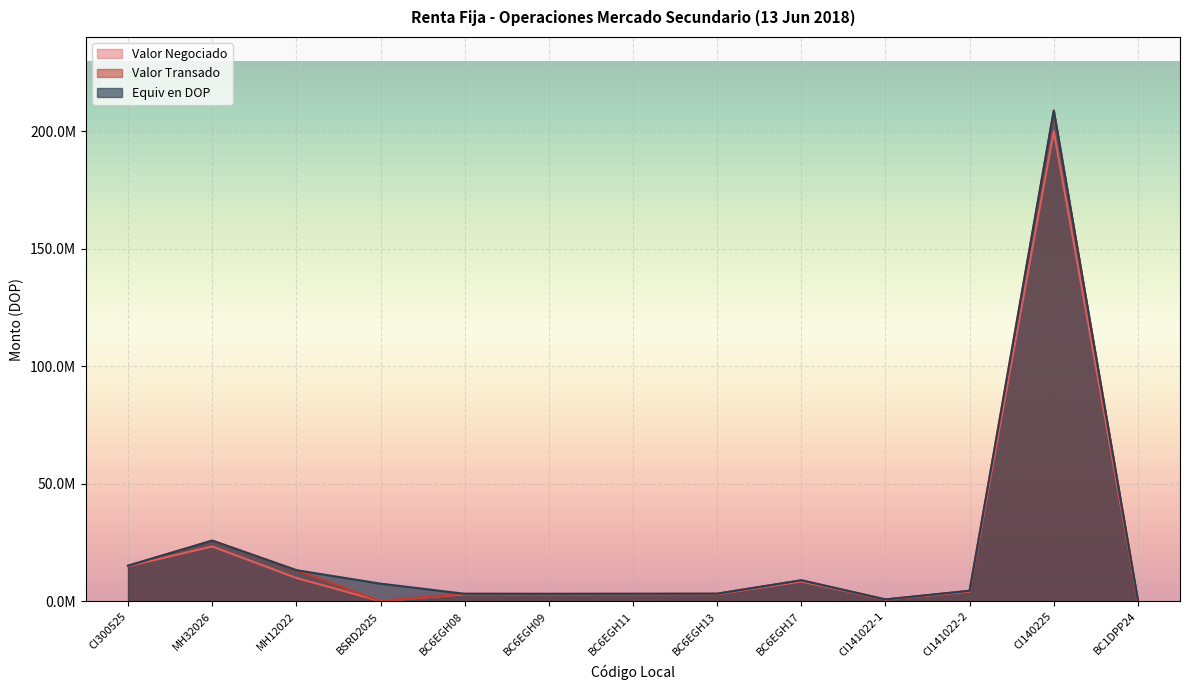

At which category does Equiv en DOP reach its first local peak?

MH32026